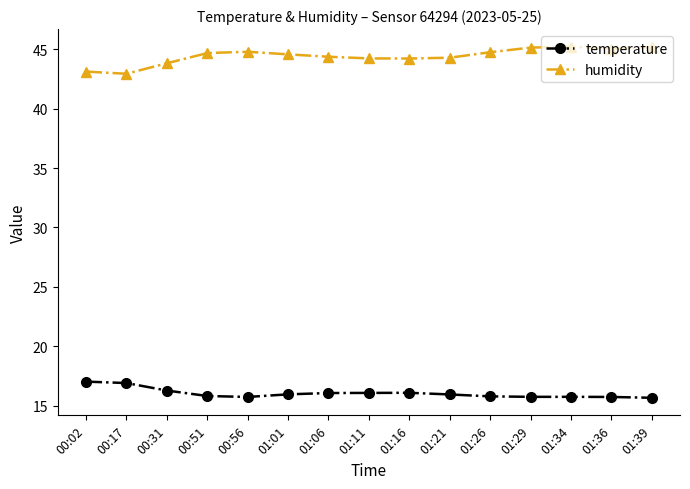

Count the number of data series in this chart.

2